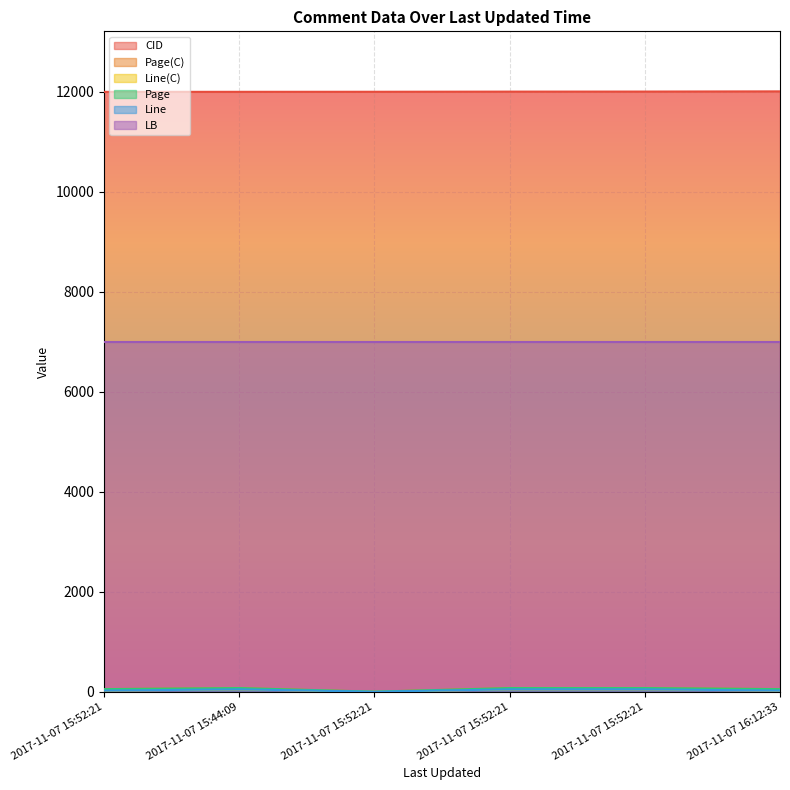

The Page series shows 17 at 2017-11-07 16:12:33. True or false?

False